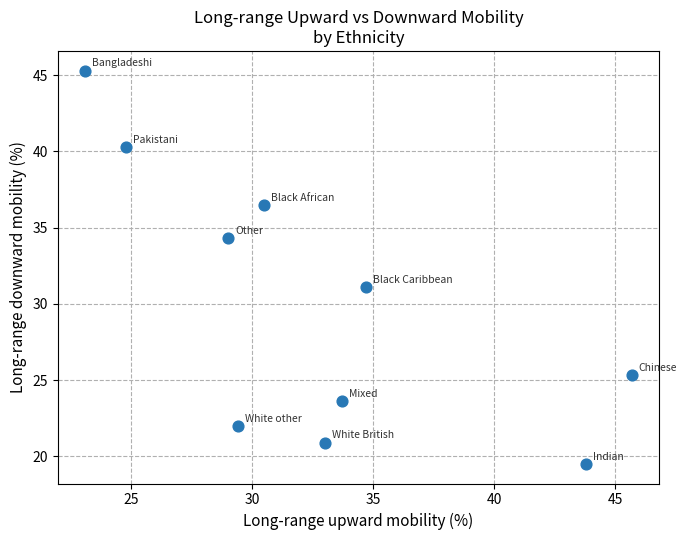

What Y value in the scatter plot is closest to 32?

31.1